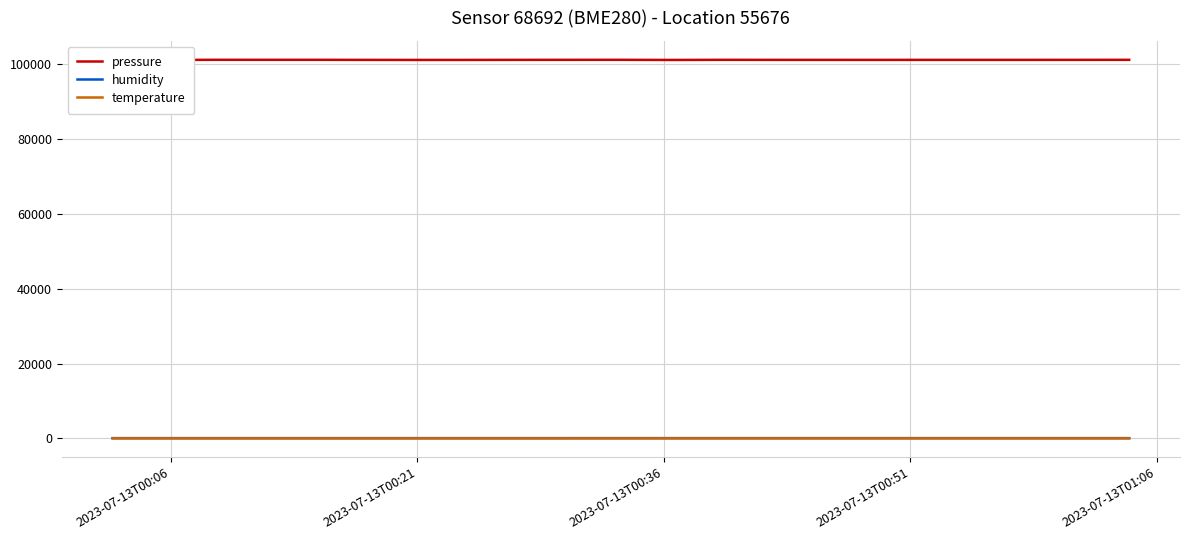

At how many categories does at least one series exceed 80635?

20